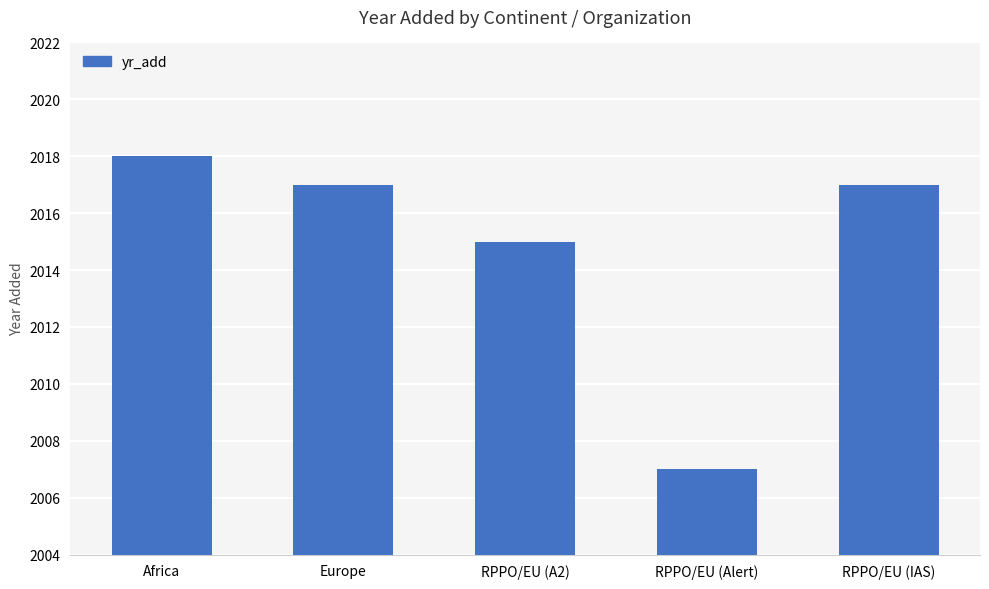

The value at RPPO/EU (IAS) is 2017. True or false?

True